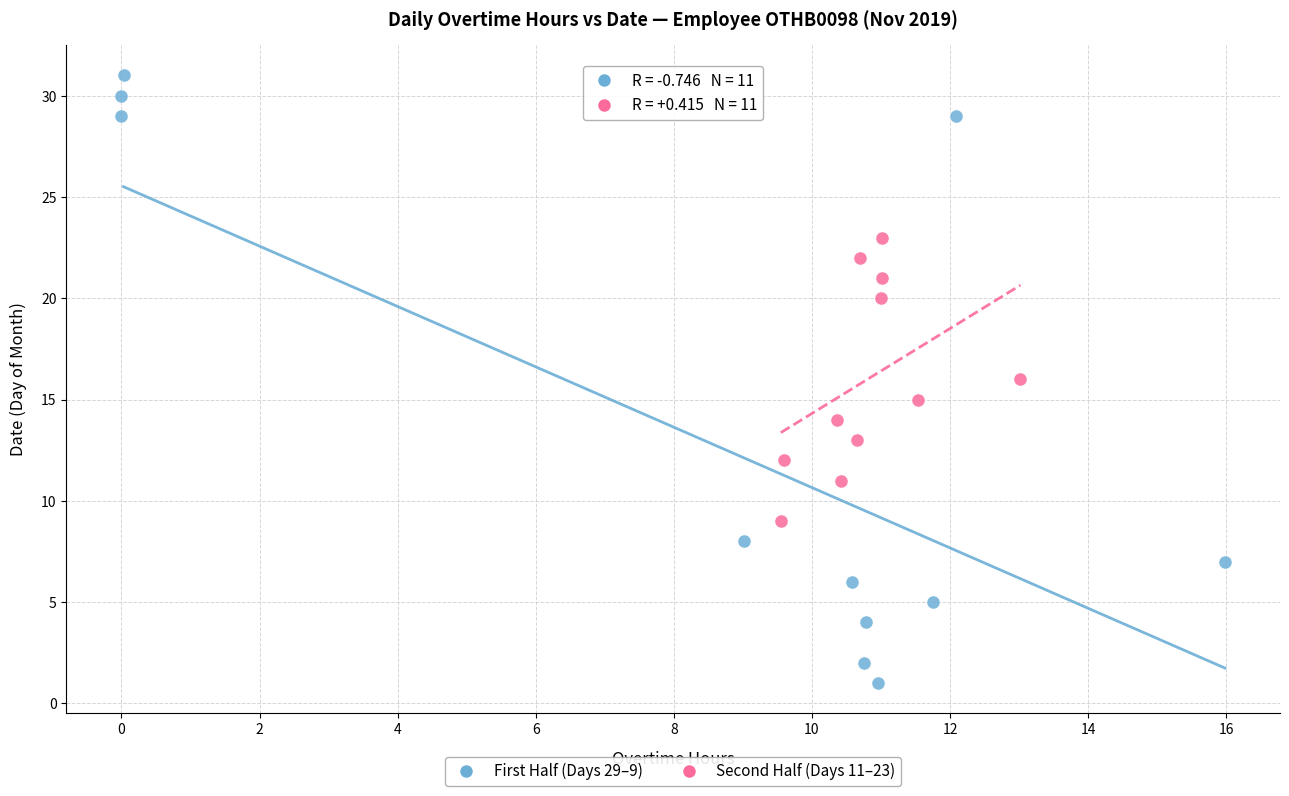

Which series reaches the minimum Y coordinate?

First Half (Days 29–9)